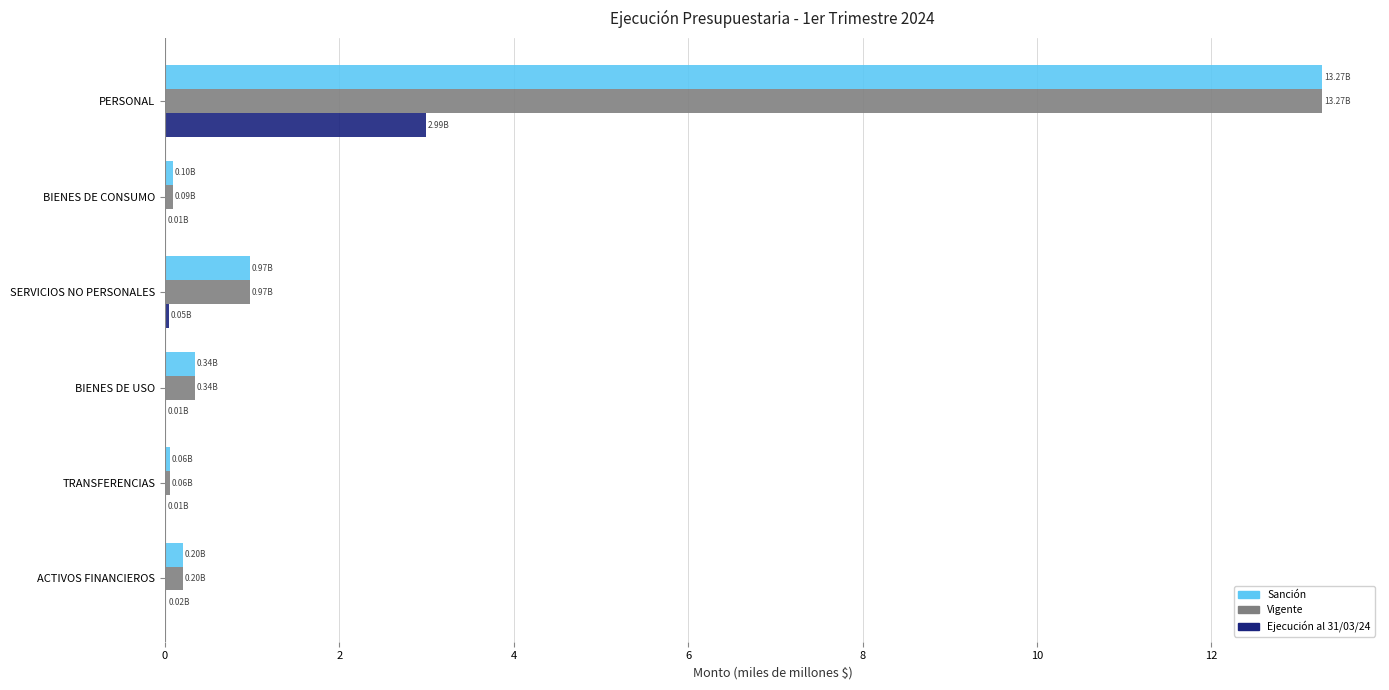

Which label corresponds to the largest value in the chart?

PERSONAL